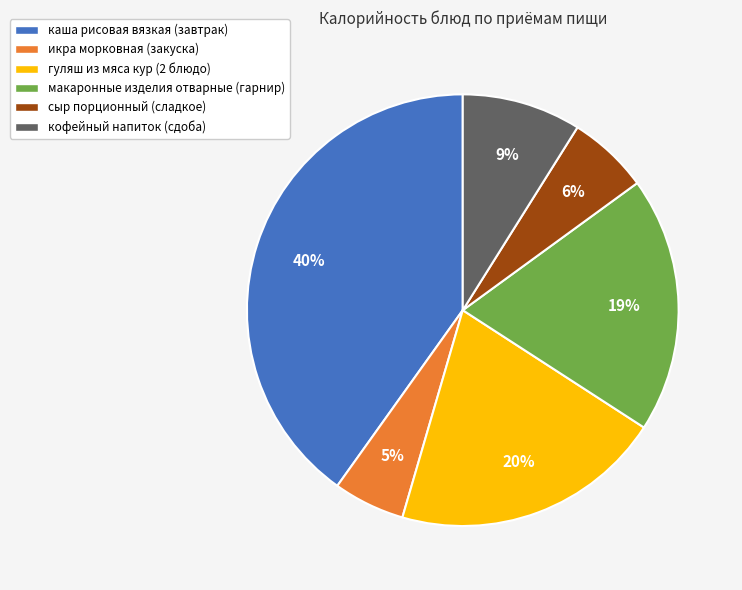

Is it true that каша рисовая вязкая (завтрак) is 40% of the pie?

True